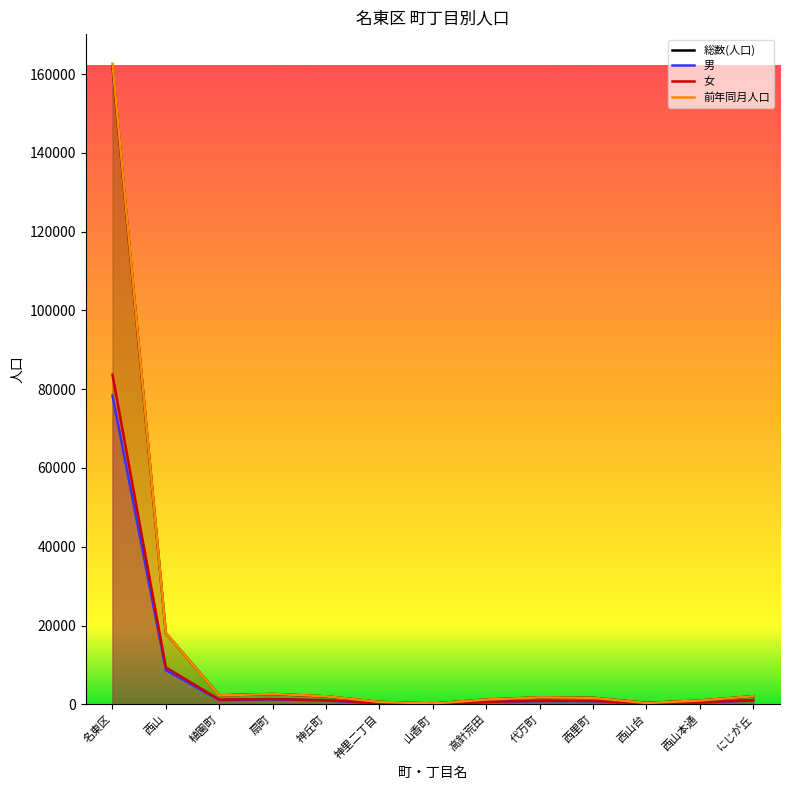

What is the average value of the 総数(人口) series?

15063